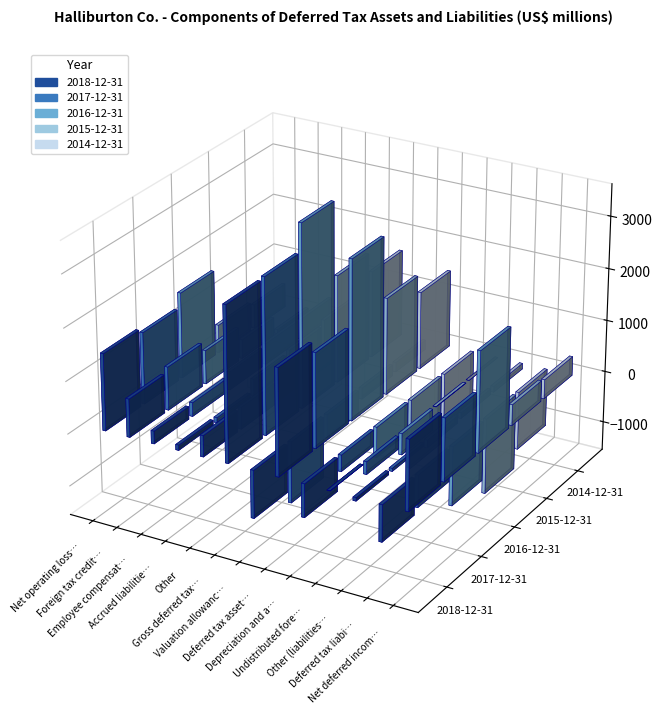

The 2014-12-31 series shows 0 at Undistributed foreign earnings. True or false?

True